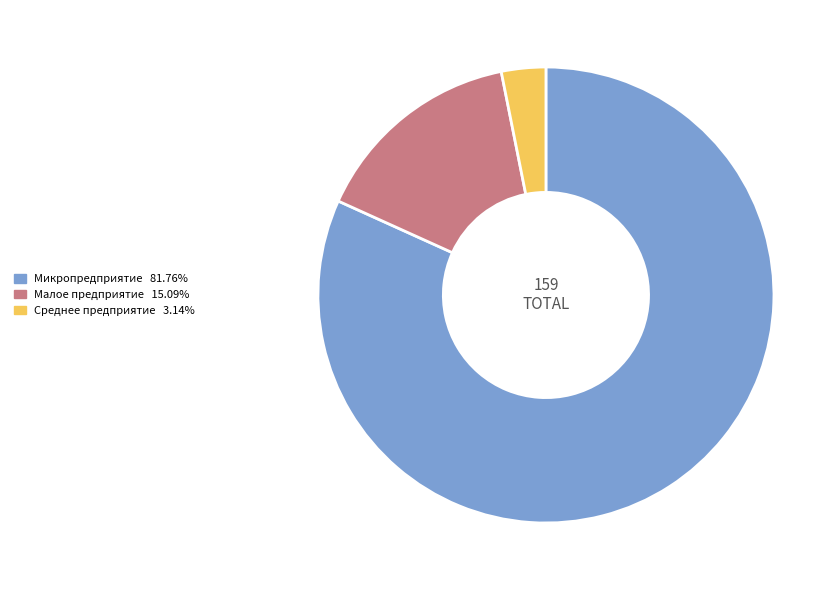

The Малое предприятие slice represents 15% of the pie. True or false?

True